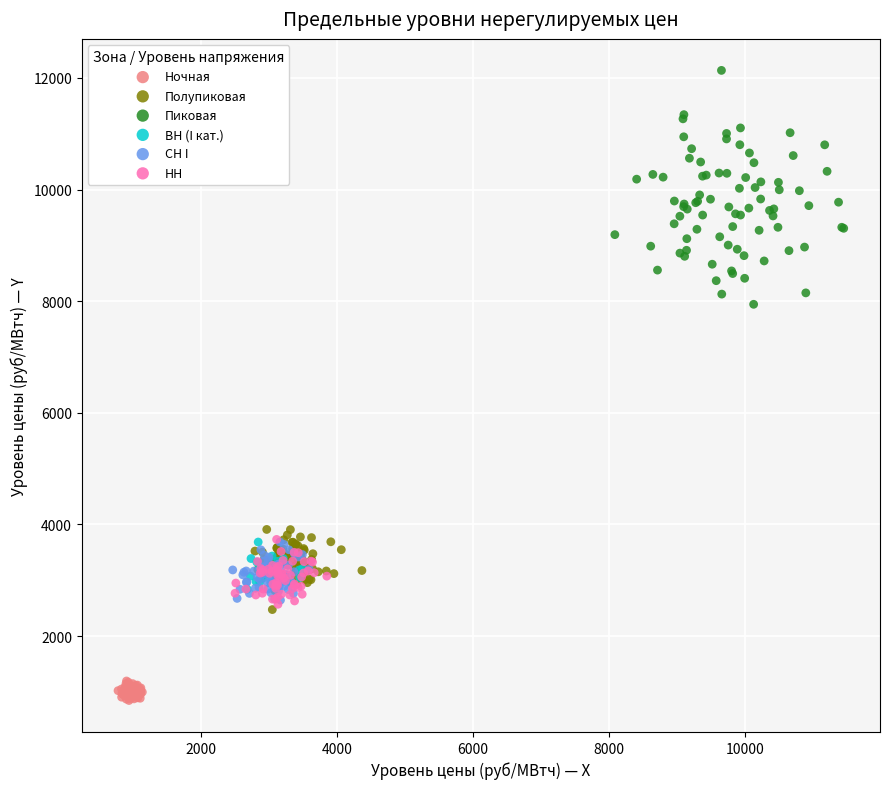

Which series has the largest Y range (max minus min)?

Пиковая